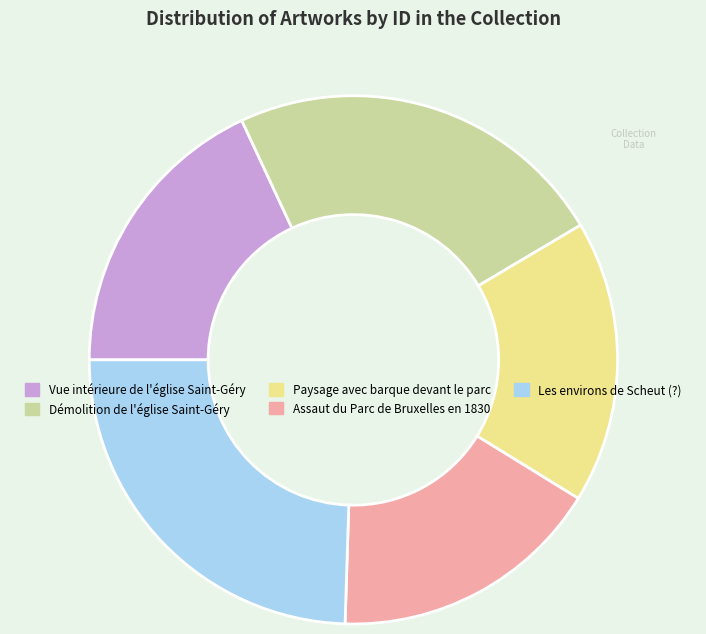

How many segments does this pie chart have?

5